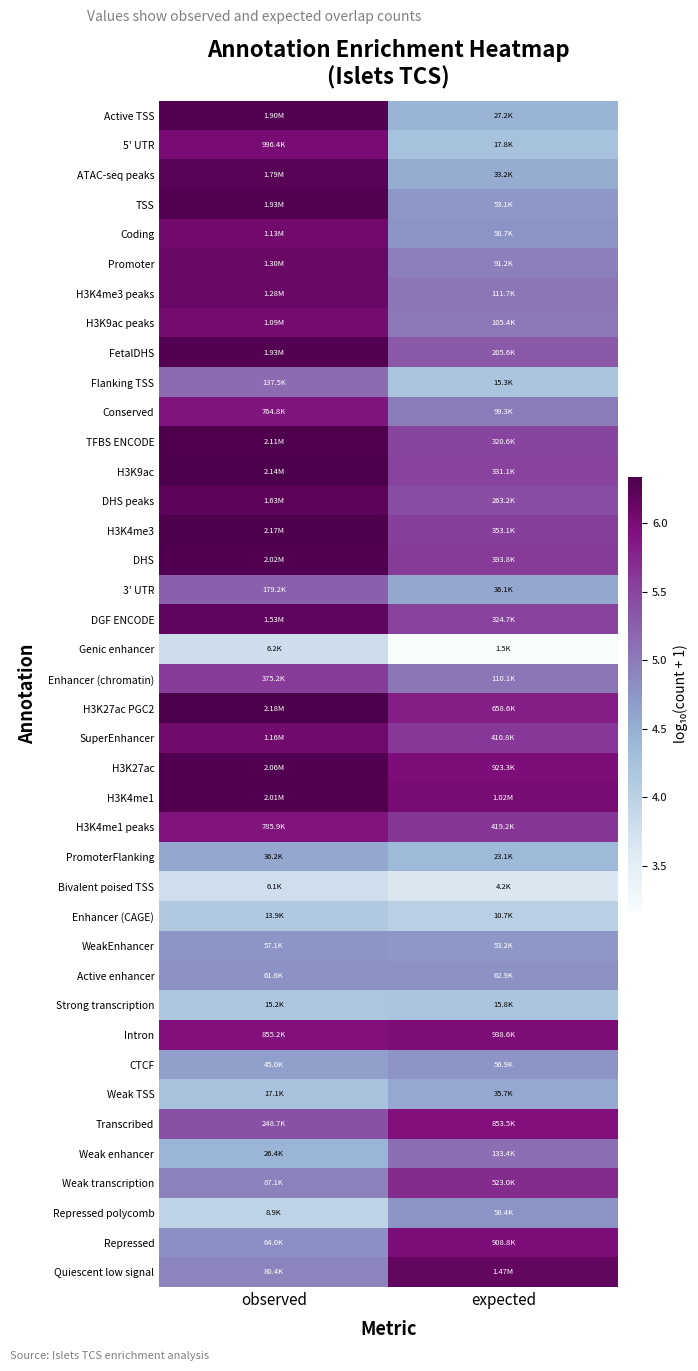

Reading left to right, what are all the values shown in this chart?

Active TSS: observed=6.3	expected=4.4
5' UTR: observed=6.0	expected=4.3
ATAC-seq peaks: observed=6.3	expected=4.5
TSS: observed=6.3	expected=4.7
Coding: observed=6.1	expected=4.8
Promoter: observed=6.1	expected=5.0
H3K4me3 peaks: observed=6.1	expected=5.0
H3K9ac peaks: observed=6.0	expected=5.0
FetalDHS: observed=6.3	expected=5.3
Flanking TSS: observed=5.1	expected=4.2
Conserved: observed=5.9	expected=5.0
TFBS ENCODE: observed=6.3	expected=5.5
H3K9ac: observed=6.3	expected=5.5
DHS peaks: observed=6.2	expected=5.4
H3K4me3: observed=6.3	expected=5.5
DHS: observed=6.3	expected=5.6
3' UTR: observed=5.3	expected=4.6
DGF ENCODE: observed=6.2	expected=5.5
Genic enhancer: observed=3.8	expected=3.2
Enhancer (chromatin): observed=5.6	expected=5.0
H3K27ac PGC2: observed=6.3	expected=5.8
SuperEnhancer: observed=6.1	expected=5.6
H3K27ac: observed=6.3	expected=6.0
H3K4me1: observed=6.3	expected=6.0
H3K4me1 peaks: observed=5.9	expected=5.6
PromoterFlanking: observed=4.6	expected=4.4
Bivalent poised TSS: observed=3.8	expected=3.6
Enhancer (CAGE): observed=4.1	expected=4.0
WeakEnhancer: observed=4.8	expected=4.7
Active enhancer: observed=4.8	expected=4.8
Strong transcription: observed=4.2	expected=4.2
Intron: observed=5.9	expected=6.0
CTCF: observed=4.7	expected=4.8
Weak TSS: observed=4.2	expected=4.6
Transcribed: observed=5.4	expected=5.9
Weak enhancer: observed=4.4	expected=5.1
Weak transcription: observed=4.9	expected=5.7
Repressed polycomb: observed=4.0	expected=4.8
Repressed: observed=4.8	expected=6.0
Quiescent low signal: observed=4.9	expected=6.2